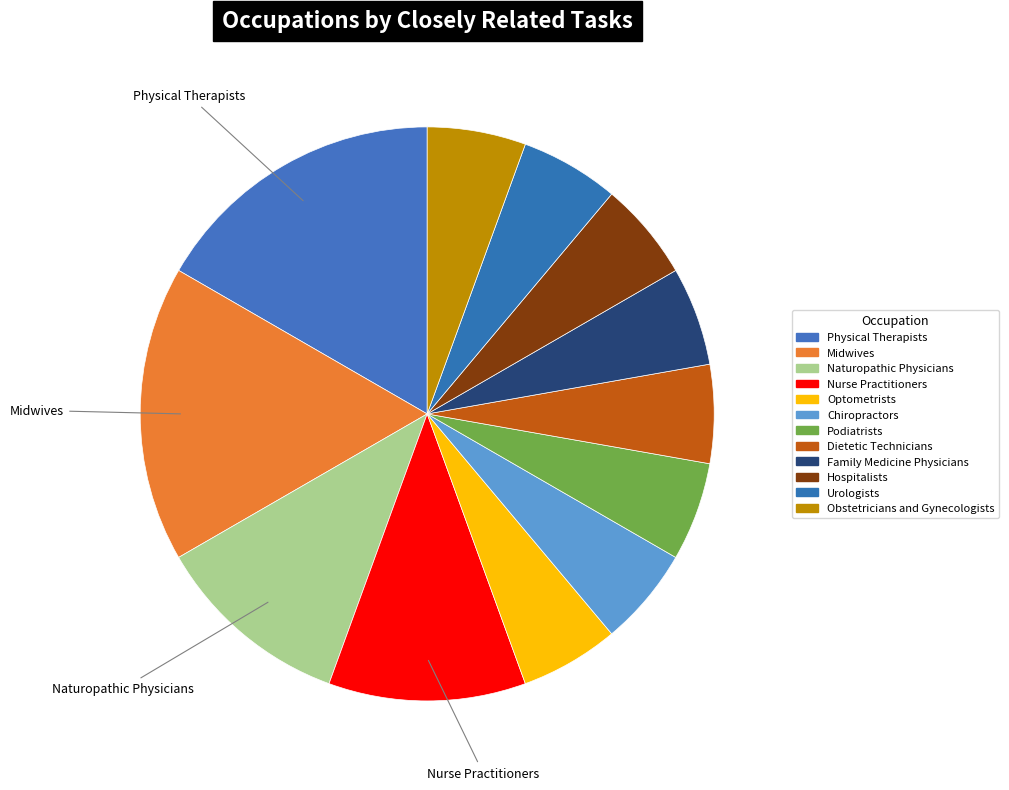

Which category has the smallest portion of the pie?

Optometrists